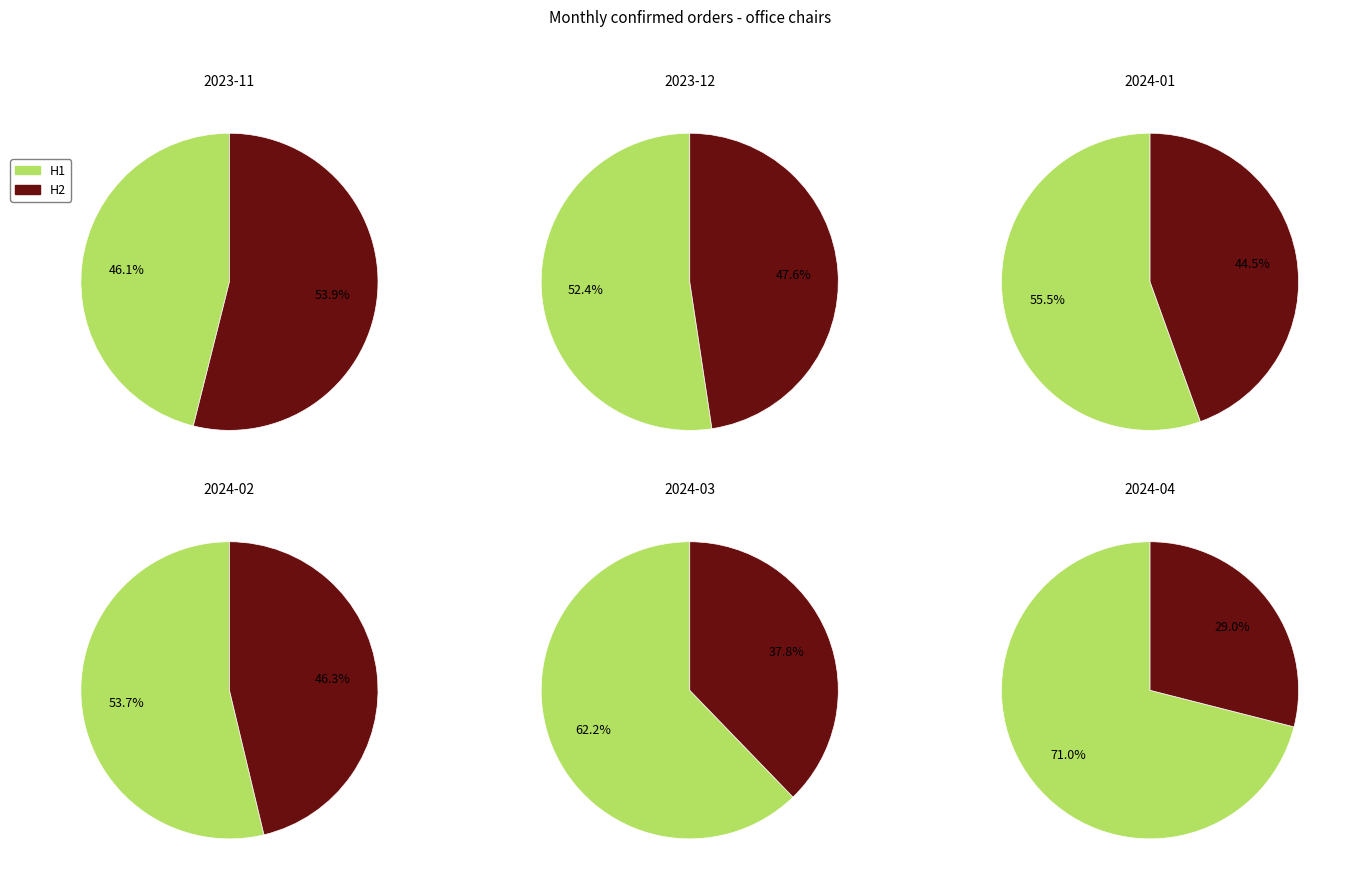

Does 2024-01 account for over 50% of the chart?

No